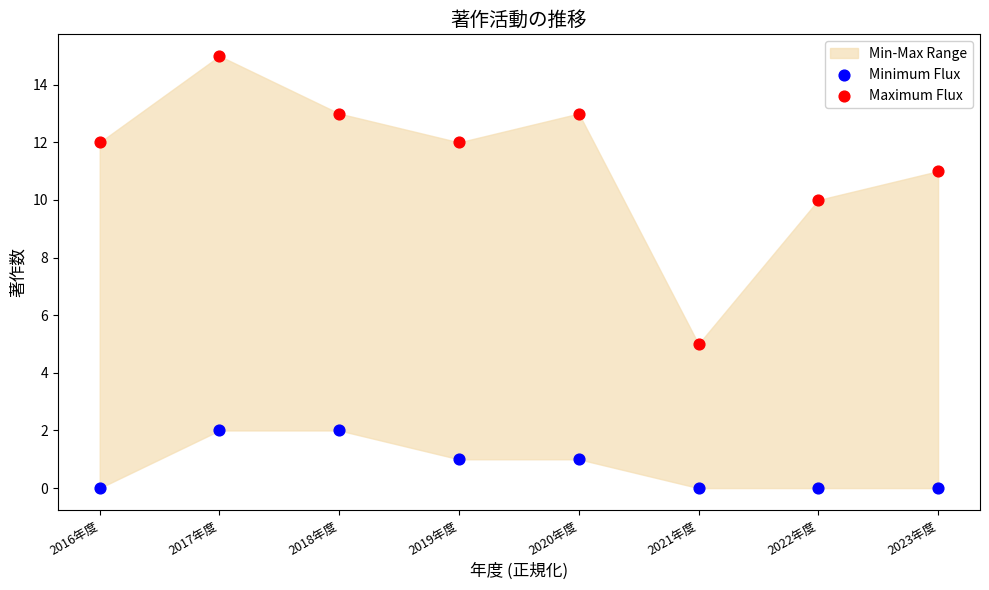

Across all data points, what is the range of Y values (max minus min)?

15